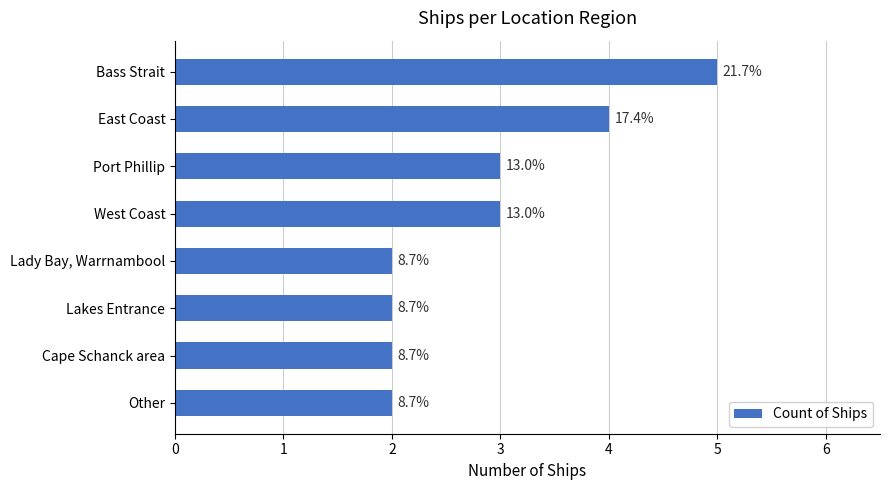

How many bars are there in total?

8